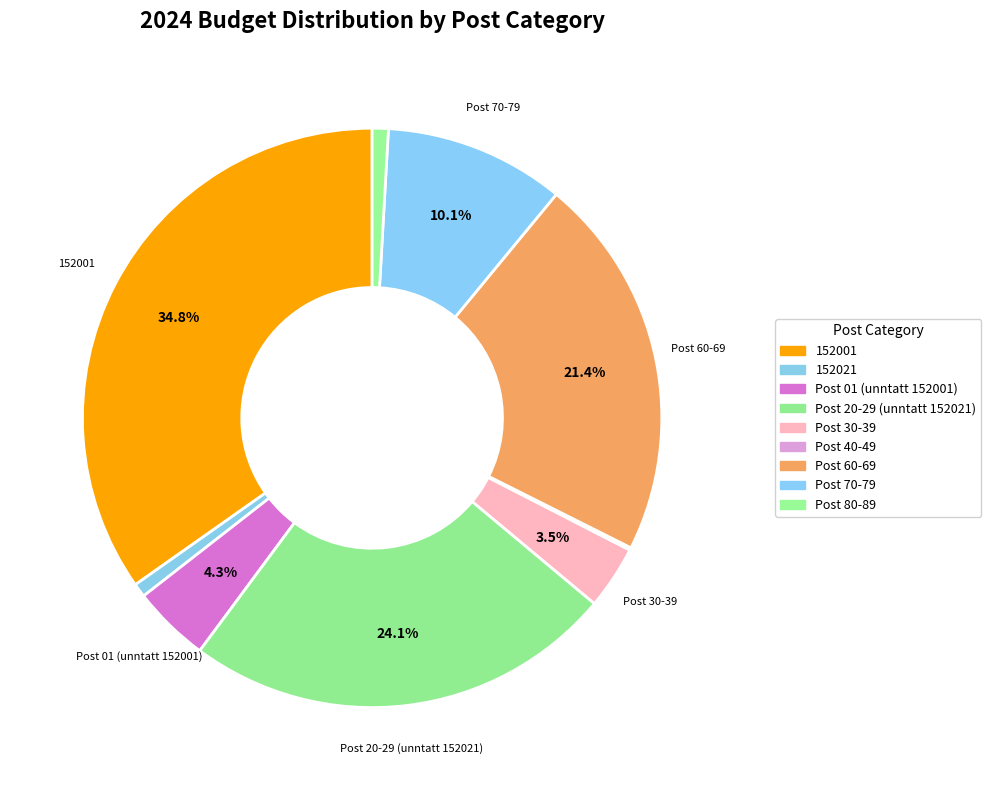

How many slices are in this pie chart?

9